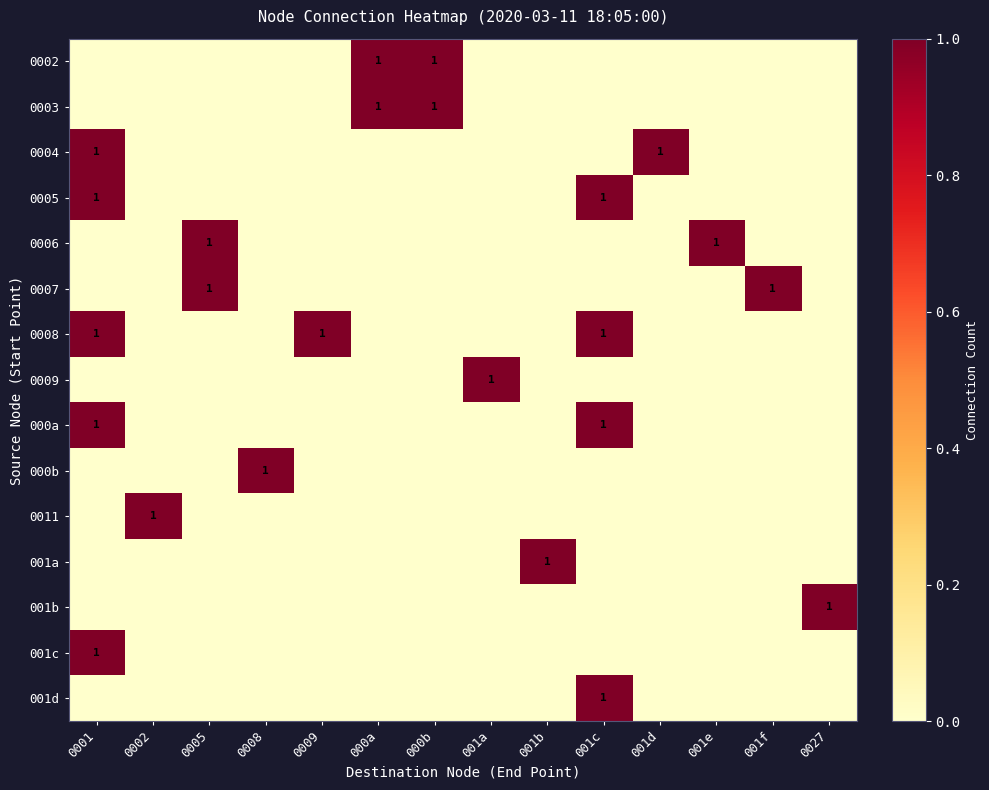

True or false: 0003 has a value of 1 at 000b.

True